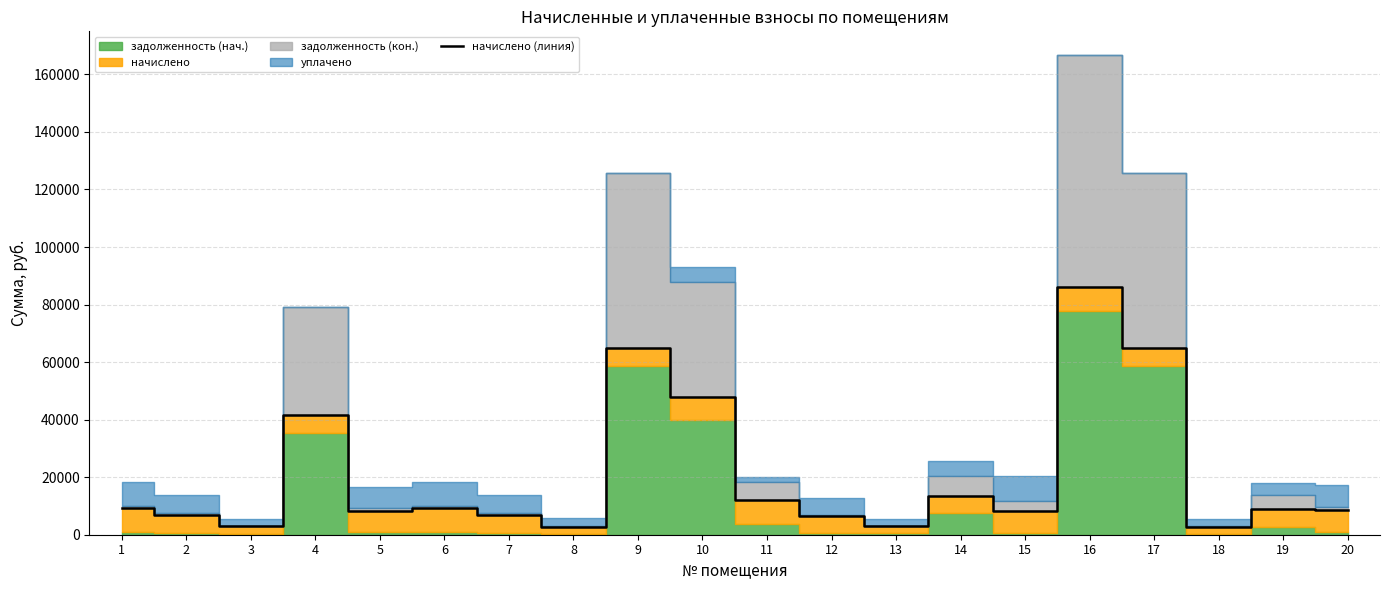

How many points are lower than both their immediate neighbors (excluding endpoints)?

6